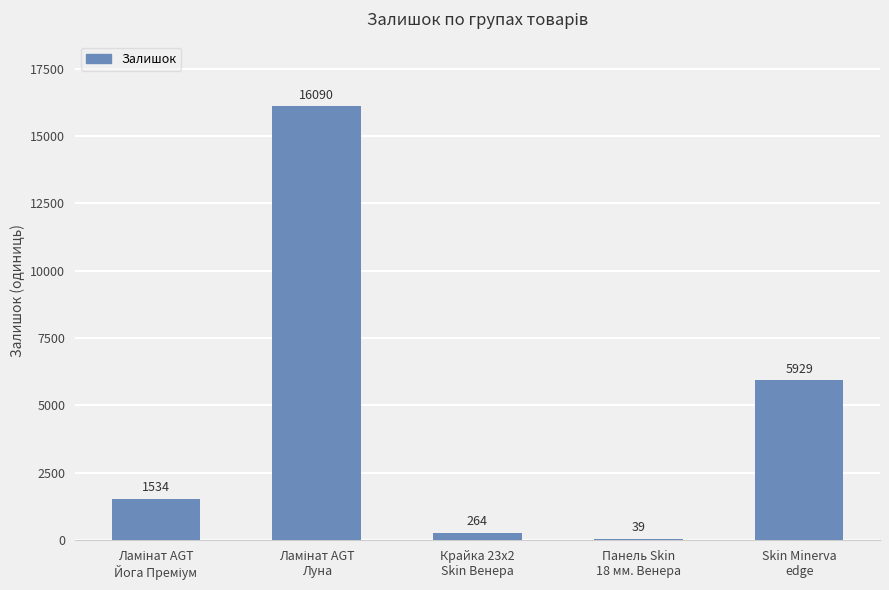

What is the greatest value displayed?

16090